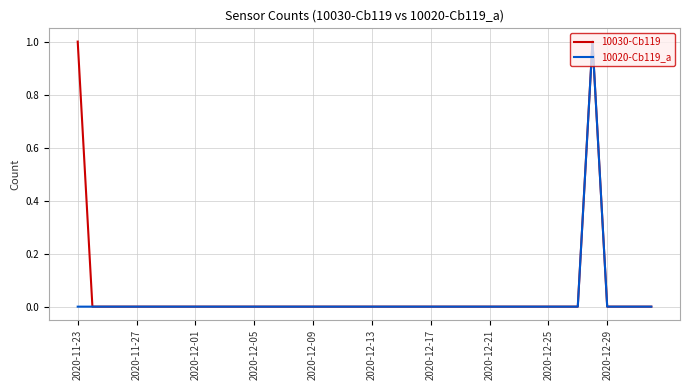

What is the difference between the maximum and minimum values in the 10020-Cb119_a series?

1